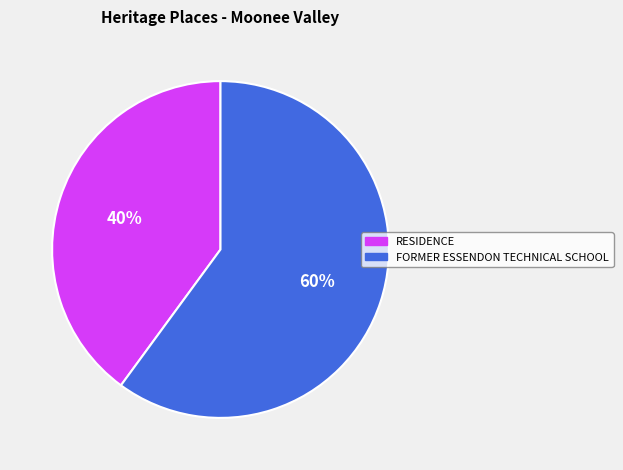

Rank the categories by value from lowest to highest.

RESIDENCE, FORMER ESSENDON TECHNICAL SCHOOL